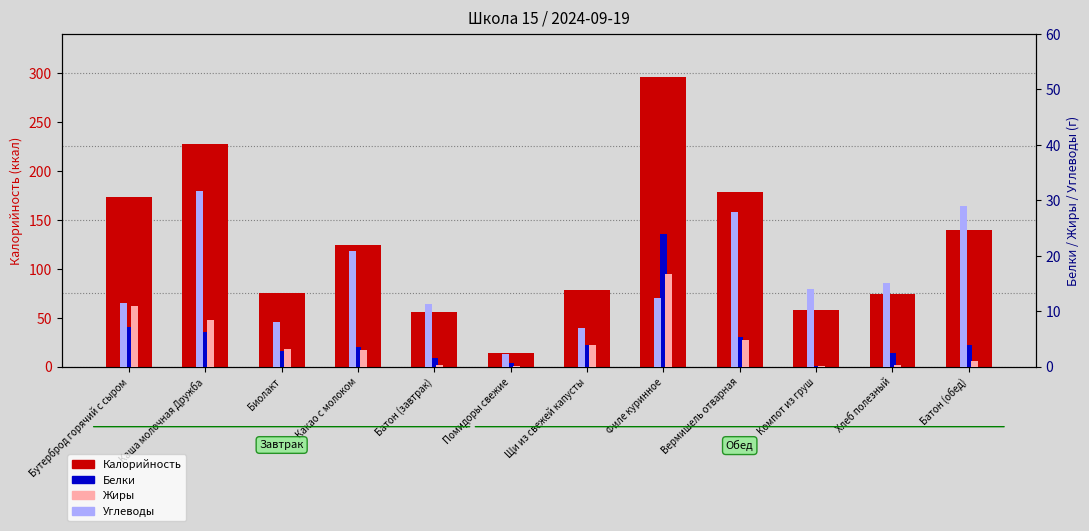

Which series changed the most between Филе куринное and Компот из груш?

Калорийность